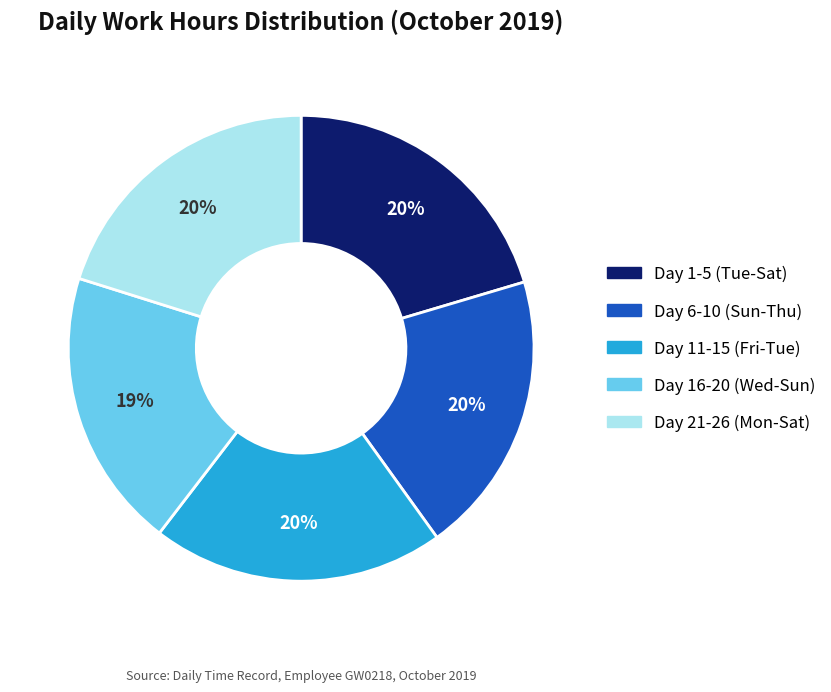

To the nearest percent, what is the average slice percentage?

20%